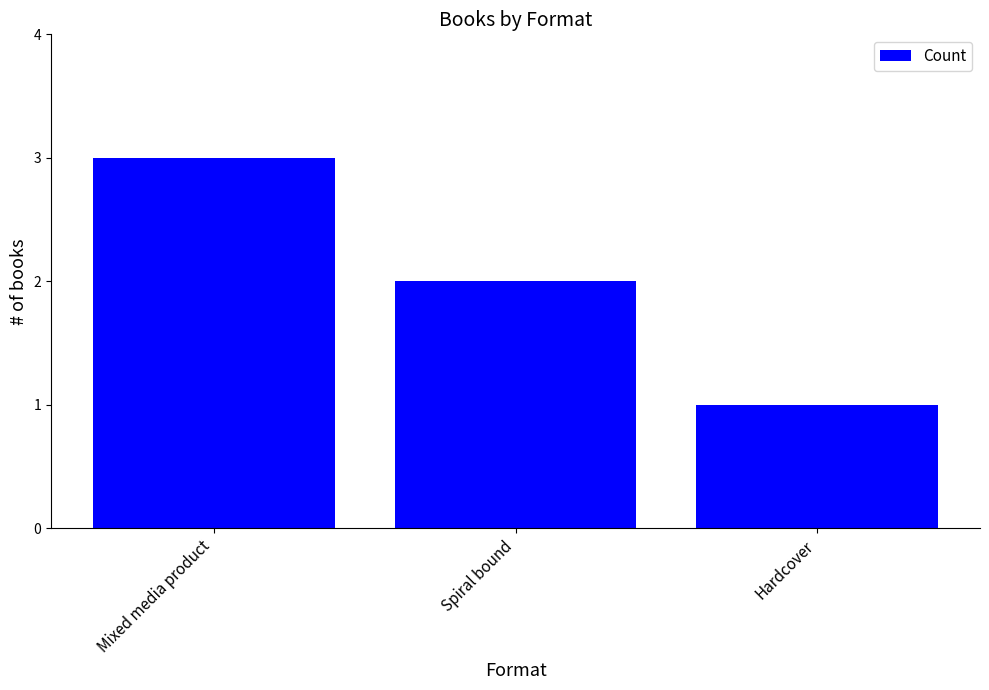

Approximately how many times larger is the value at Mixed media product compared to Spiral bound?

1.5